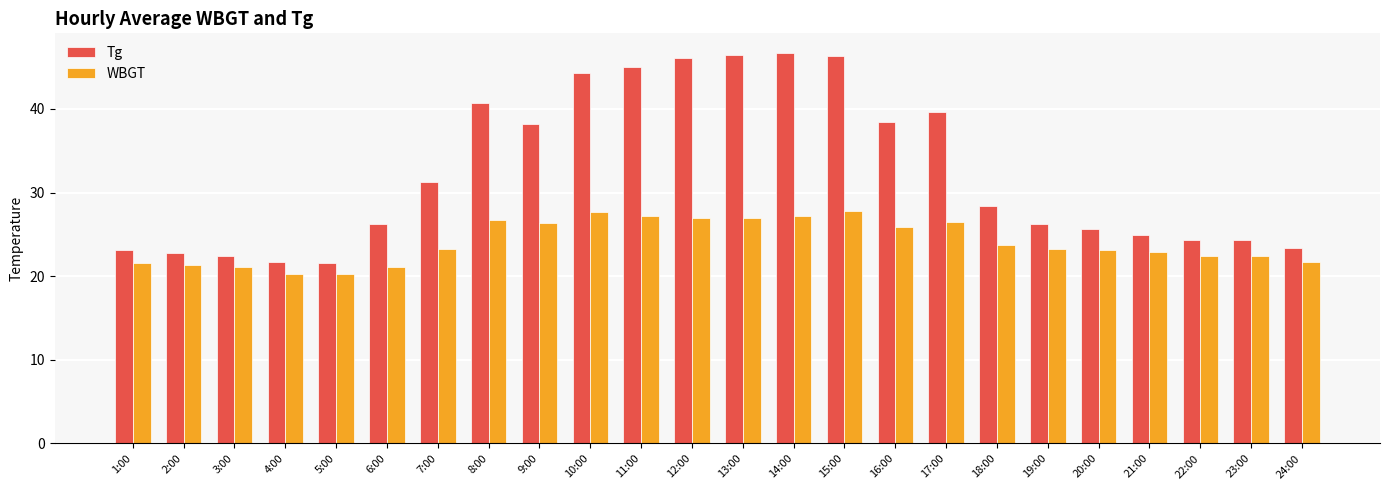

What is the value of the Tg bar at the 21st from the left?

24.9